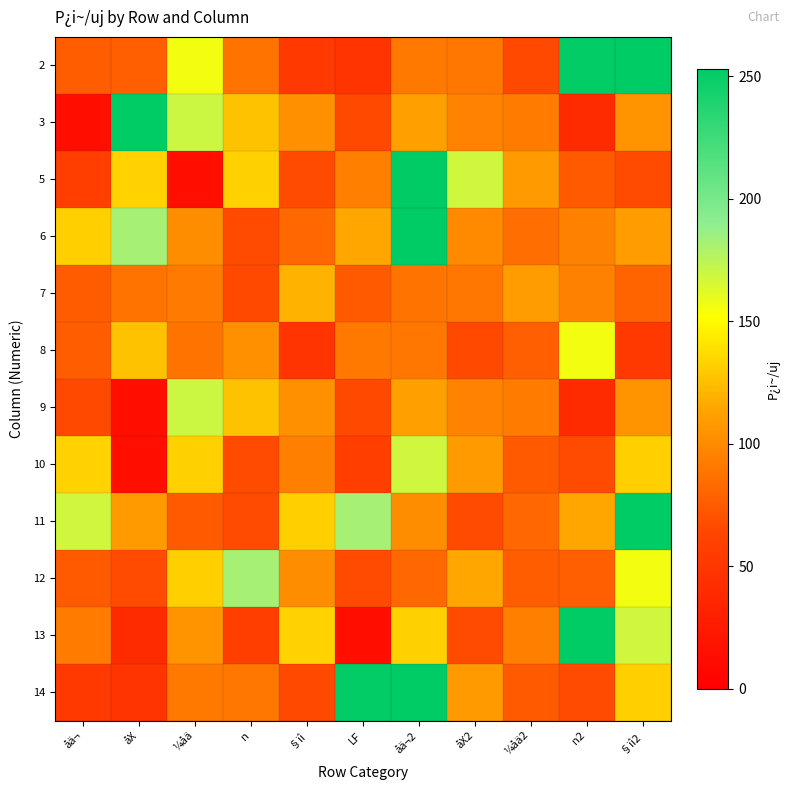

Reading right to left, extract all data points from this chart.

2: §ïì2=254.5	n2=251.6	¼åä2=65.9	åX2=90.0	åä¬2=91.1	LF=48.1	§ïì=52.9	n=88.4	¼åä=156.0	åX=77.3	åä¬=76.4
3: §ïì2=104.4	n2=40.0	¼åä2=92.5	åX2=95.7	åä¬2=111.3	LF=65.0	§ïì=103.4	n=126.2	¼åä=169.2	åX=360.0	åä¬=13.9
5: §ïì2=66.7	n2=75.0	¼åä2=109.1	åX2=168.4	åä¬2=645.2	LF=94.7	§ïì=66.7	n=132.7	¼åä=14.3	åX=133.3	åä¬=57.6
6: §ïì2=110.0	n2=95.0	¼åä2=85.0	åX2=100.0	åä¬2=379.3	LF=114.3	§ïì=81.3	n=66.3	¼åä=101.5	åX=181.8	åä¬=131.7
7: §ïì2=80.0	n2=95.0	¼åä2=110.0	åX2=90.0	åä¬2=88.0	LF=75.0	§ïì=120.0	n=65.0	¼åä=92.0	åX=88.0	åä¬=76.0
8: §ïì2=52.9	n2=156.0	¼åä2=77.3	åX2=65.9	åä¬2=90.0	LF=91.1	§ïì=48.1	n=103.4	¼åä=88.4	åX=126.2	åä¬=76.4
9: §ïì2=104.4	n2=40.0	¼åä2=92.5	åX2=95.7	åä¬2=111.3	LF=65.0	§ïì=103.4	n=126.2	¼åä=169.2	åX=13.9	åä¬=65.9
10: §ïì2=131.7	n2=66.7	¼åä2=75.0	åX2=109.1	åä¬2=168.4	LF=57.6	§ïì=94.7	n=66.7	¼åä=132.7	åX=14.3	åä¬=133.3
11: §ïì2=379.3	n2=114.3	¼åä2=81.3	åX2=66.3	åä¬2=101.5	LF=181.8	§ïì=131.7	n=66.7	¼åä=75.0	åX=109.1	åä¬=168.4
12: §ïì2=156.0	n2=77.3	¼åä2=76.4	åX2=114.3	åä¬2=81.3	LF=66.3	§ïì=101.5	n=181.8	¼åä=131.7	åX=66.7	åä¬=75.0
13: §ïì2=168.4	n2=645.2	¼åä2=94.7	åX2=66.7	åä¬2=132.7	LF=14.3	§ïì=133.3	n=57.6	¼åä=104.4	åX=40.0	åä¬=92.5
14: §ïì2=131.7	n2=66.7	¼åä2=75.0	åX2=109.1	åä¬2=254.5	LF=251.6	§ïì=65.9	n=90.0	¼åä=91.1	åX=48.1	åä¬=52.9